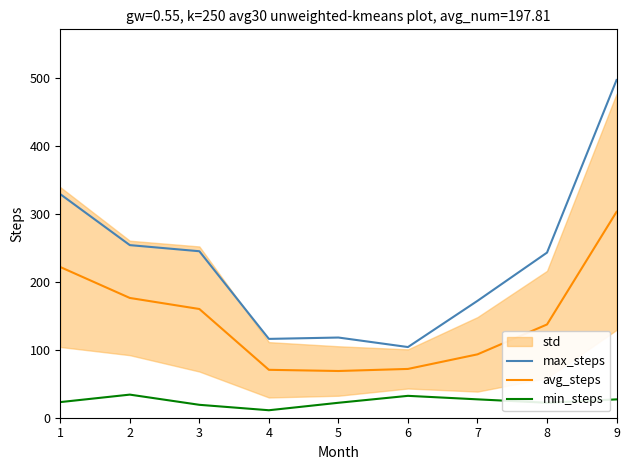

What is the average value of the max_steps series?

230.9